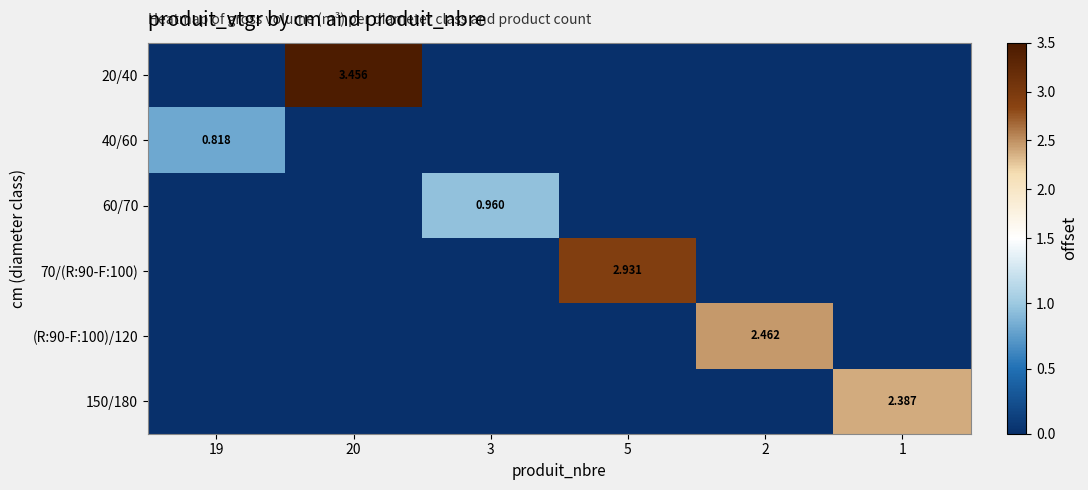

The 60/70 series shows 0.0 at 5. True or false?

True